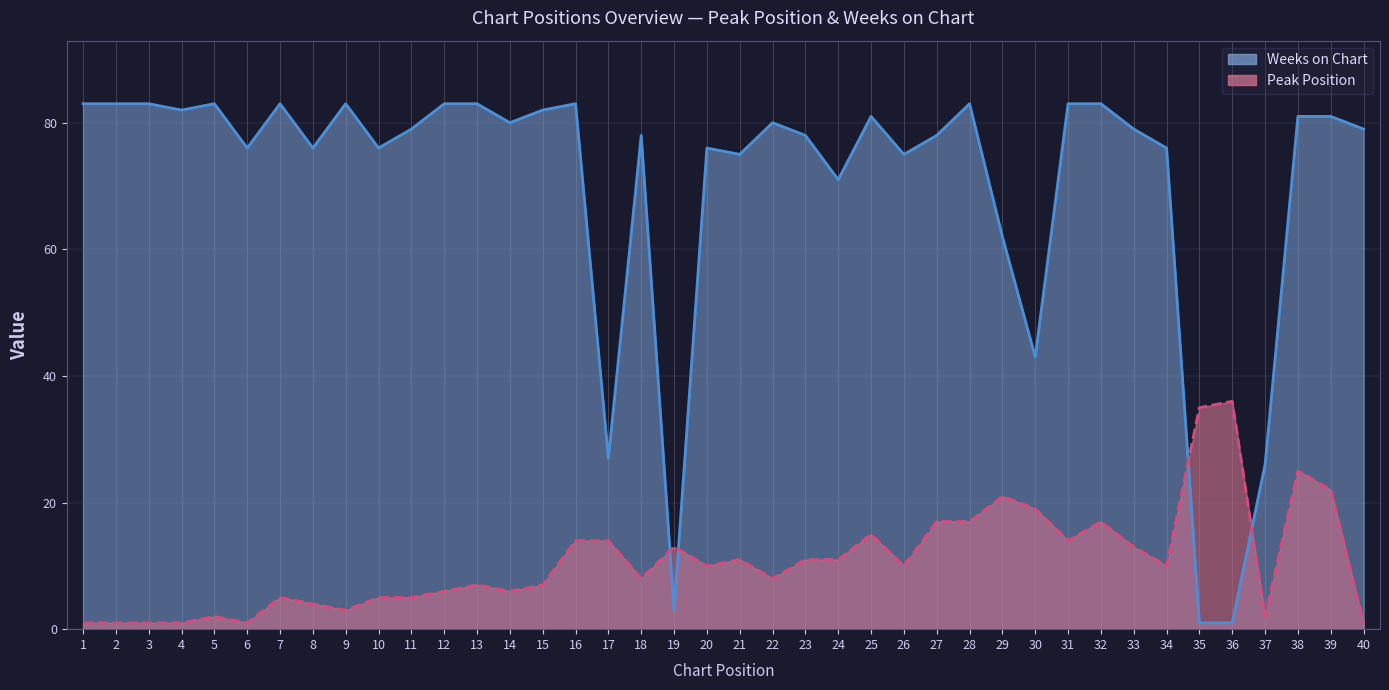

Which series has the largest range (max minus min)?

Weeks on Chart